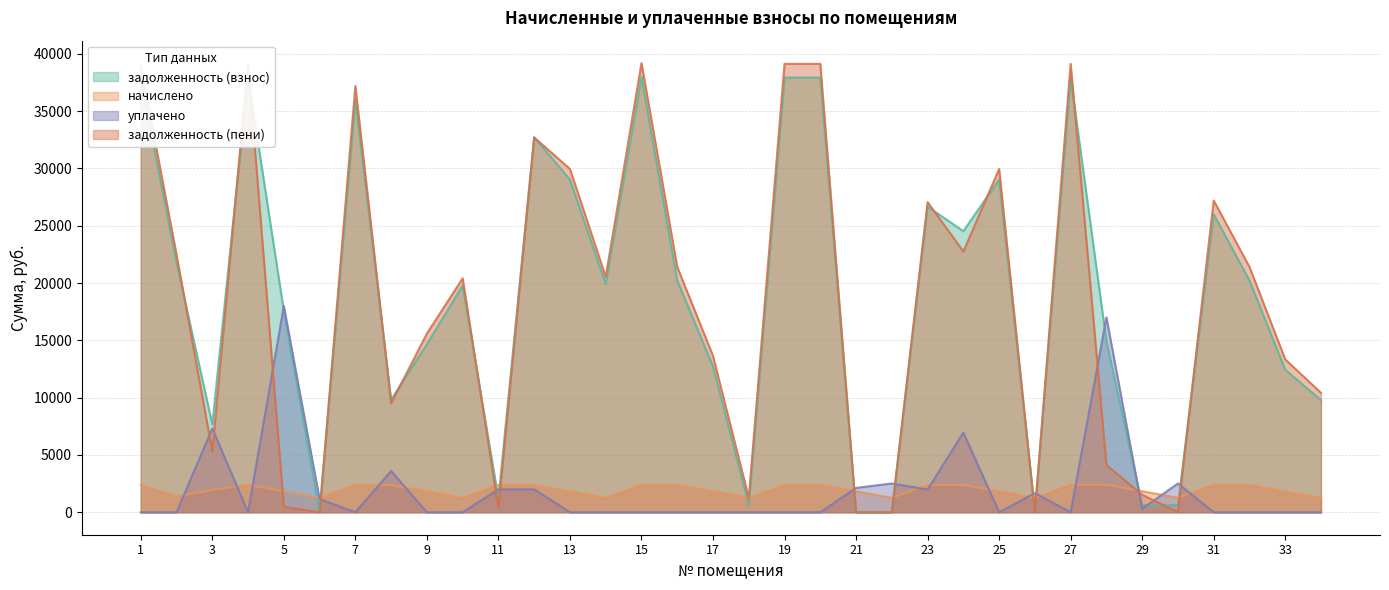

Reading left to right, what are all the values shown in this chart?

задолженность (взнос): 1=37752.3	2=21791.5	3=7664.5	4=37929.1	5=17565.7	6=0.0	7=35988.0	8=9829.1	9=14669.7	10=19789.0	11=1198.3	12=32716.9	13=29035.7	14=19906.8	15=37988.0	16=20220.9	17=12723.8	18=625.0	19=37929.1	20=37929.1	21=0.3	22=0.0	23=26665.3	24=24525.8	25=29035.7	26=38.3	27=37929.1	28=14929.1	29=609.6	30=627.8	31=26001.4	32=20220.9	33=12434.4	34=9789.0
начислено: 1=2384.5	2=1376.4	3=1953.0	4=2395.7	5=1834.0	6=1257.4	7=2399.4	8=2369.6	9=1834.0	10=1249.9	11=2395.7	12=2369.6	13=1834.0	14=1257.4	15=2399.4	16=2369.6	17=1834.0	18=1249.9	19=2395.7	20=2395.7	21=1834.0	22=1257.4	23=2395.7	24=2369.6	25=1834.0	26=1249.9	27=2395.7	28=2395.7	29=1834.0	30=1257.4	31=2399.4	32=2369.6	33=1807.9	34=1249.9
уплачено: 1=0.0	2=0.0	3=7315.1	4=0.0	5=18000.0	6=1147.0	7=0.0	8=3600.0	9=0.0	10=0.0	11=1996.7	12=2000.0	13=0.0	14=0.0	15=0.0	16=0.0	17=0.0	18=0.0	19=0.0	20=0.0	21=2125.1	22=2514.0	23=1982.0	24=6957.8	25=0.0	26=1668.0	27=0.0	28=17000.0	29=306.0	30=2515.0	31=0.0	32=0.0	33=0.0	34=0.0
задолженность (пени): 1=38944.6	2=22479.7	3=5325.8	4=39127.0	5=482.7	6=0.0	7=37187.7	8=9513.9	9=15586.7	10=20413.9	11=399.5	12=32701.7	13=29952.7	14=20535.5	15=39187.7	16=21405.7	17=13640.7	18=1249.9	19=39127.0	20=39127.0	21=0.0	22=0.0	23=27063.1	24=22752.4	25=29952.7	26=0.0	27=39127.0	28=4127.0	29=1526.6	30=0.0	31=27201.1	32=21405.7	33=13338.3	34=10413.9